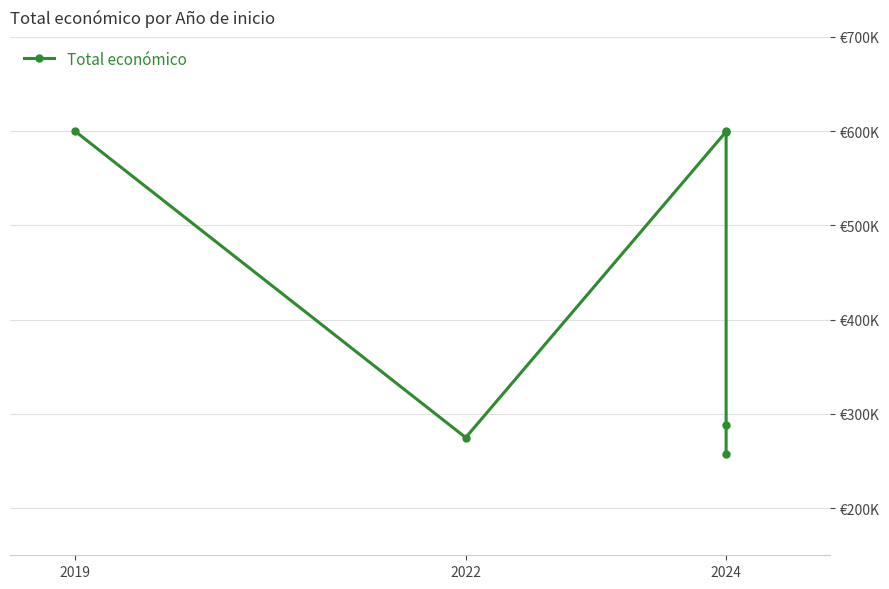

Does the chart have visible grid lines?

Yes